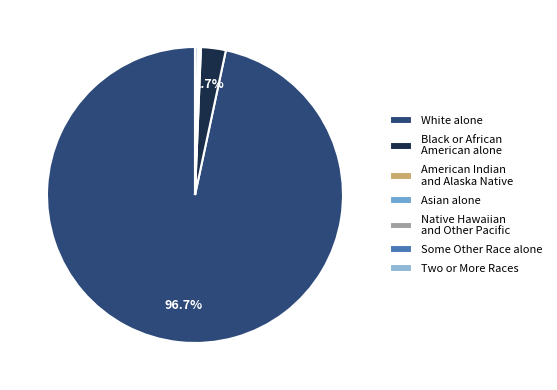

What is the majority slice?

White alone